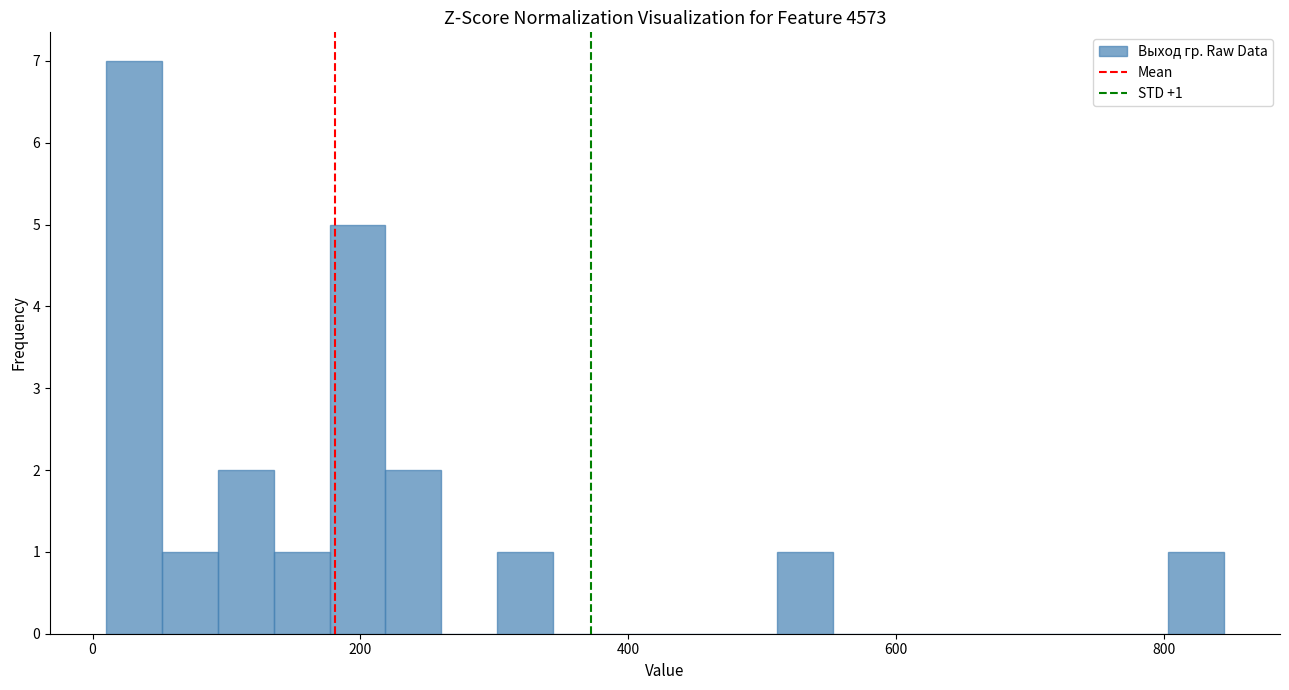

Read against the x-axis, roughly where is the centre of the tallest bar?

40